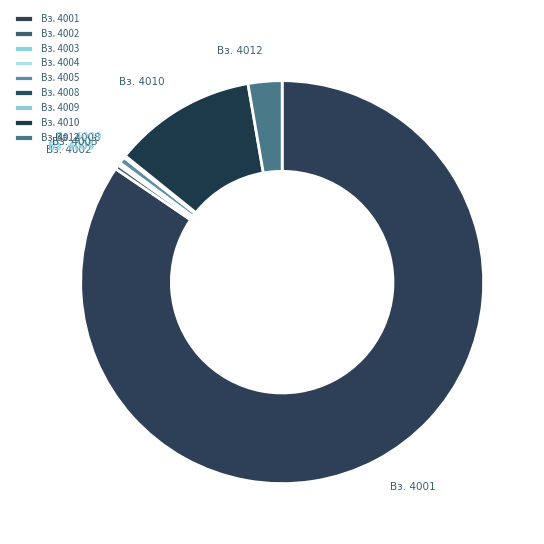

Combined, do Вз. 4001 and Вз. 4012 account for over 50%?

Yes